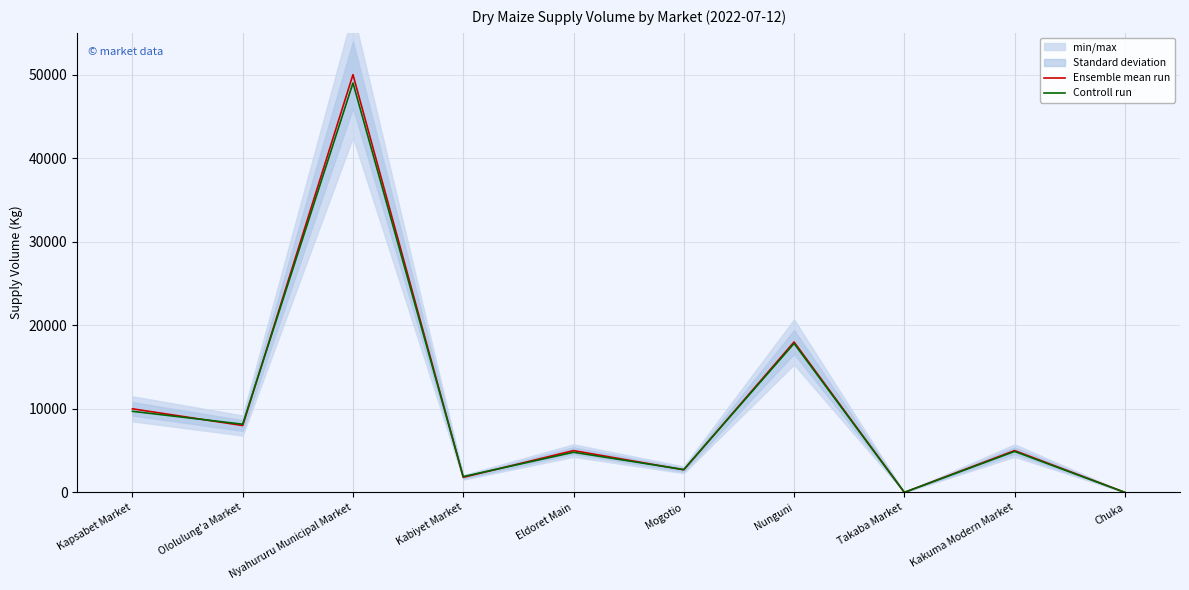

Rank the series by their maximum value, from highest to lowest.

Ensemble mean run, Controll run